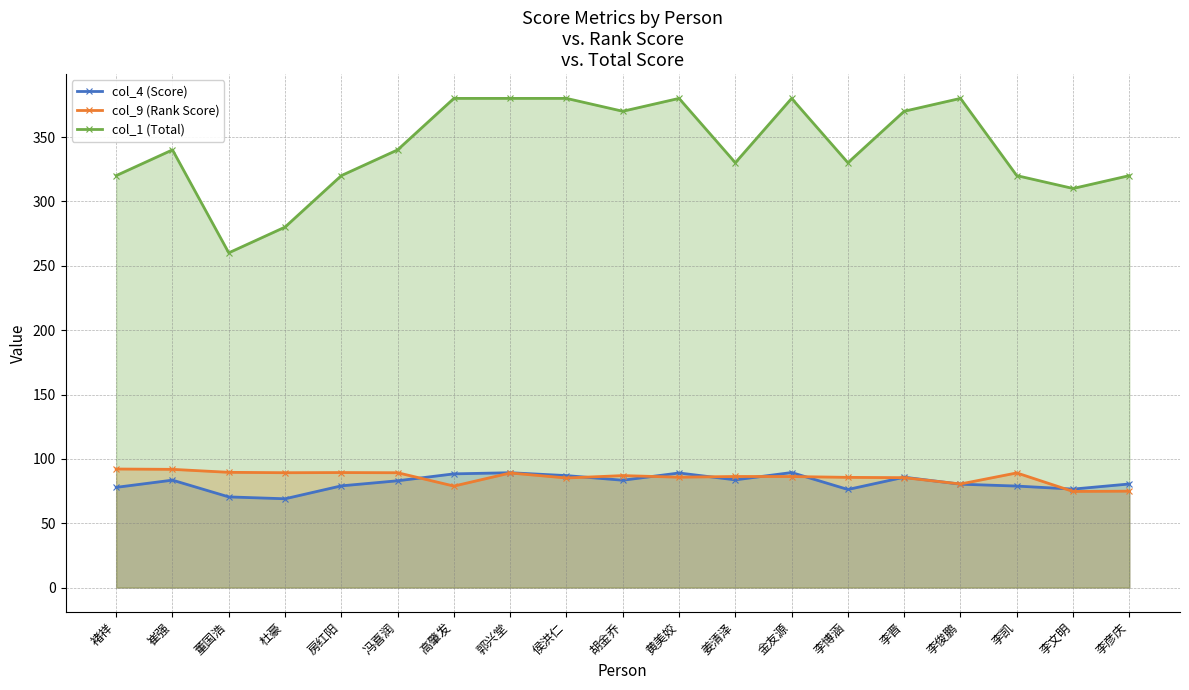

True or false: col_4 (Score) has a value of 83.0 at 冯喜润.

True